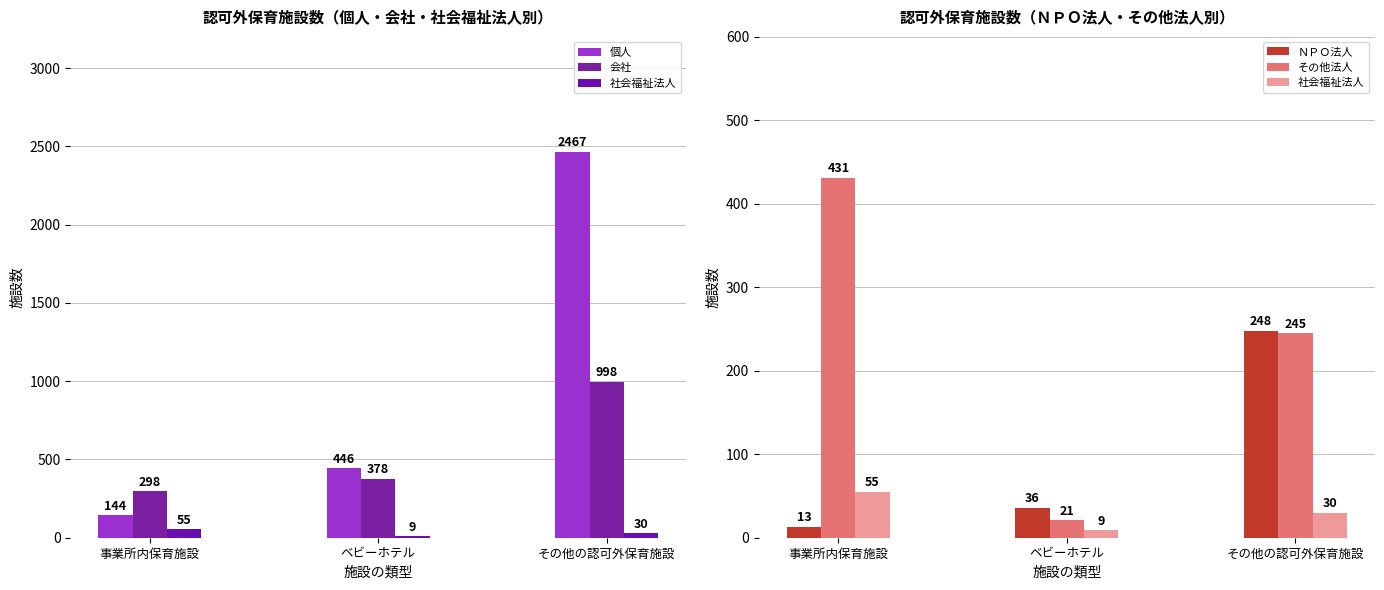

At which category is the sum across all series the highest?

その他の認可外保育施設